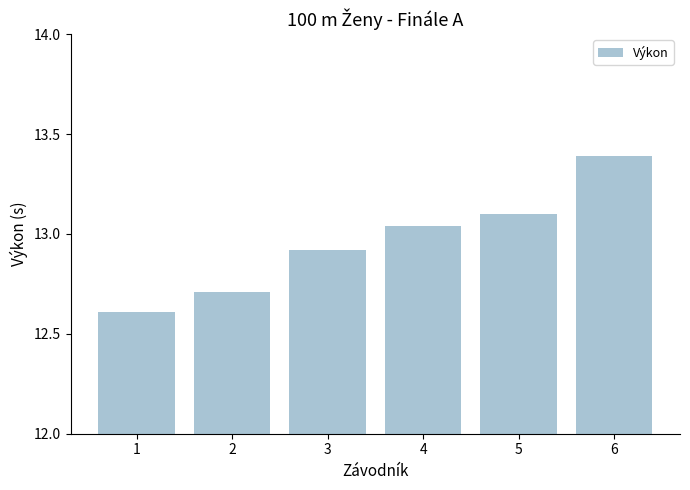

What is the difference between the values at 6 and 1?

0.8